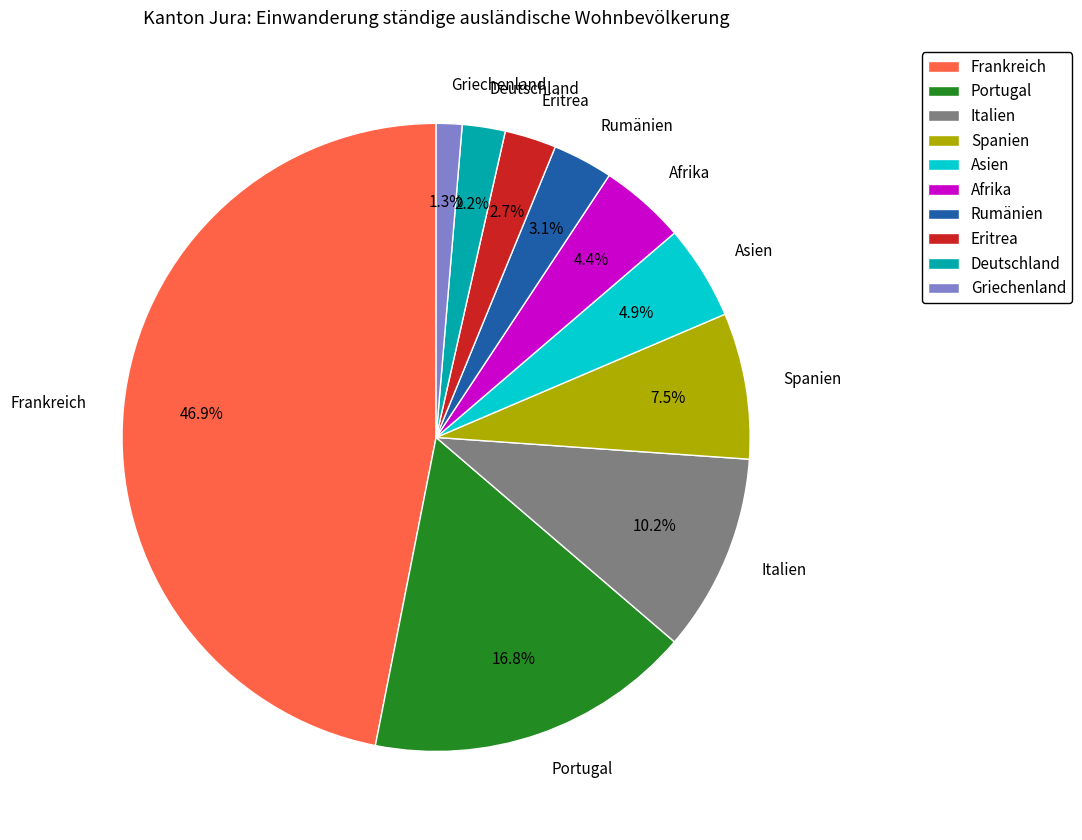

What is the smallest slice in the pie chart?

Griechenland